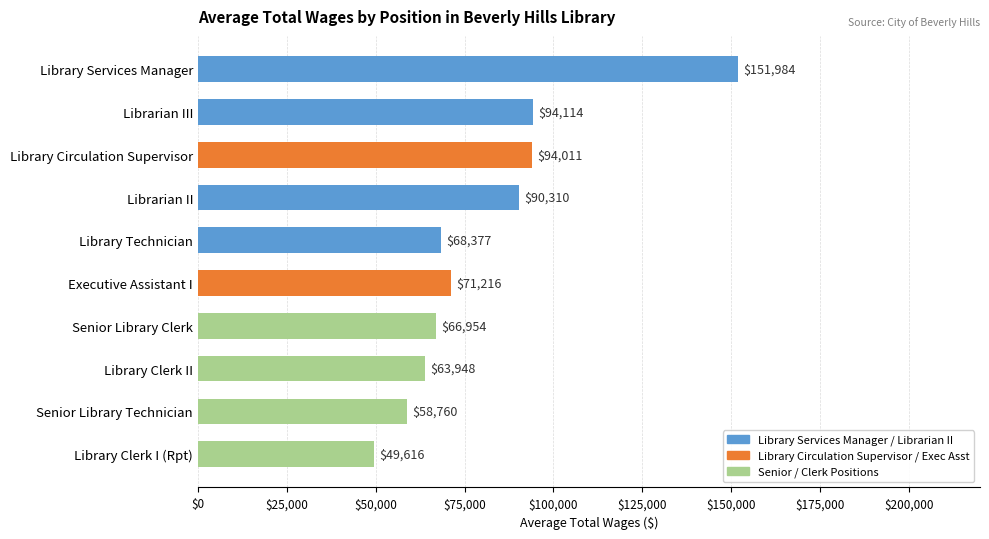

Are the bars grouped side by side (vs. stacked)?

No